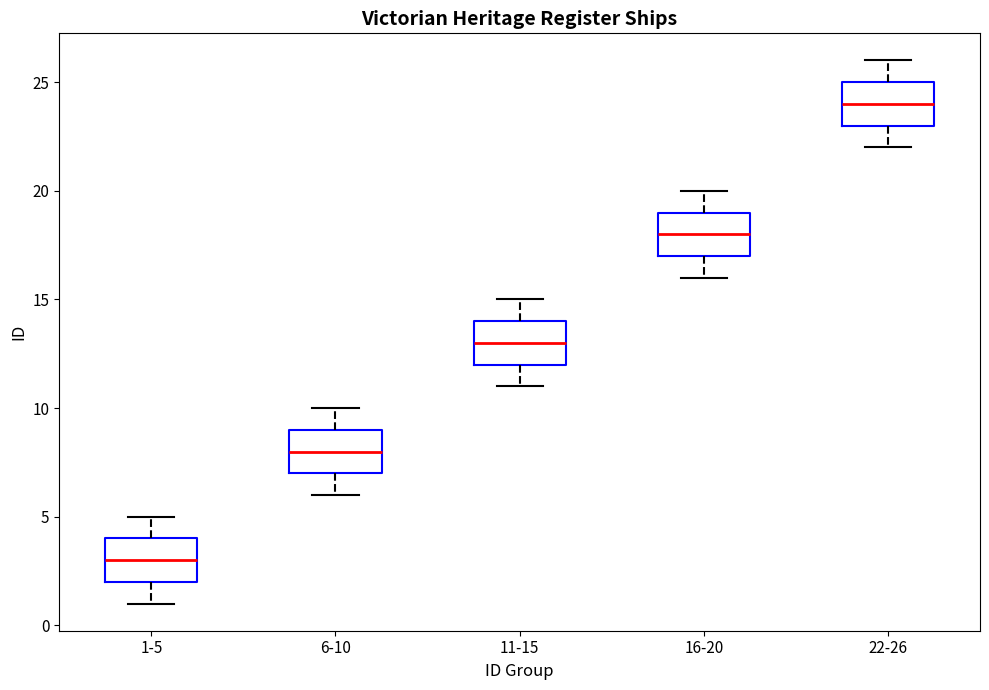

Reading left to right, transcribe this box plot: for each box, give where its median line is, the range the box spans, and where its two whiskers end, as read against the y-axis. The values are not printed on the chart, so give them approximately, as read against the axis.

1-5: median 3, box 2 to 4, whiskers 1 to 5
6-10: median 8, box 7 to 9, whiskers 6 to 10
11-15: median 13, box 12 to 14, whiskers 11 to 15
16-20: median 18, box 17 to 19, whiskers 16 to 20
22-26: median 24, box 23 to 25, whiskers 22 to 26